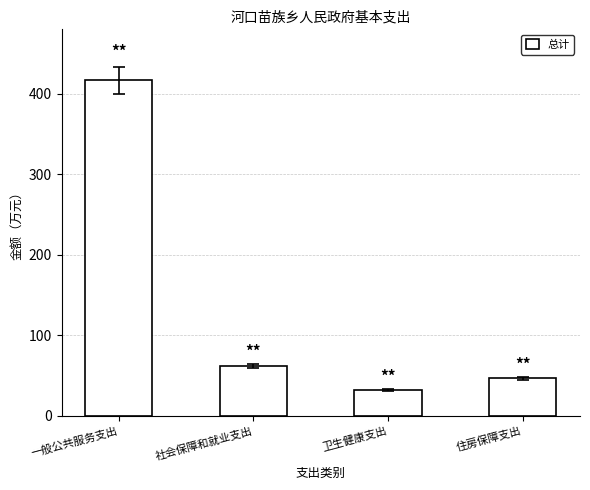

List the labels in order of value, smallest first.

卫生健康支出, 住房保障支出, 社会保障和就业支出, 一般公共服务支出